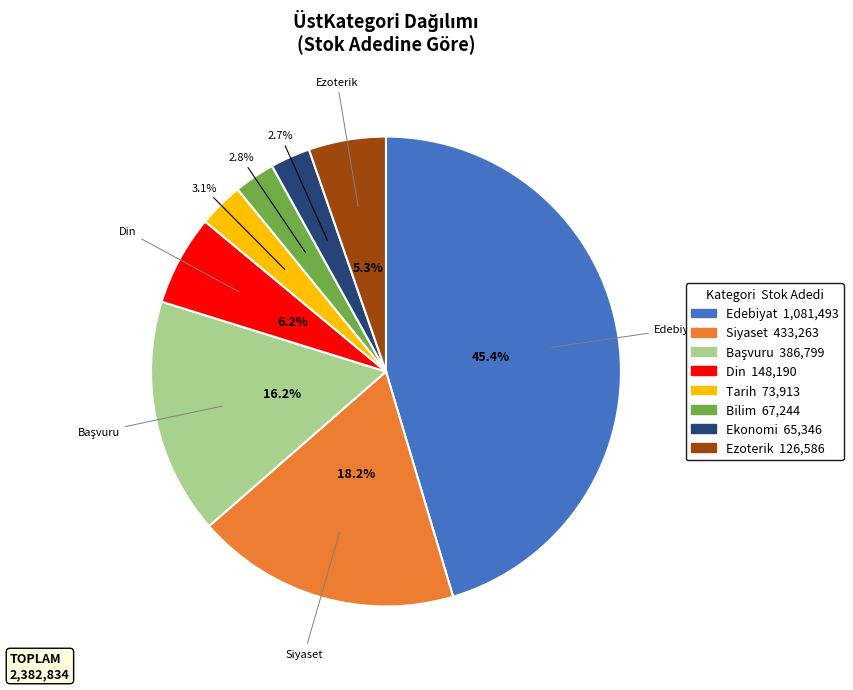

Combined, what portion of the pie is Ekonomi and Tarih?

5.8%